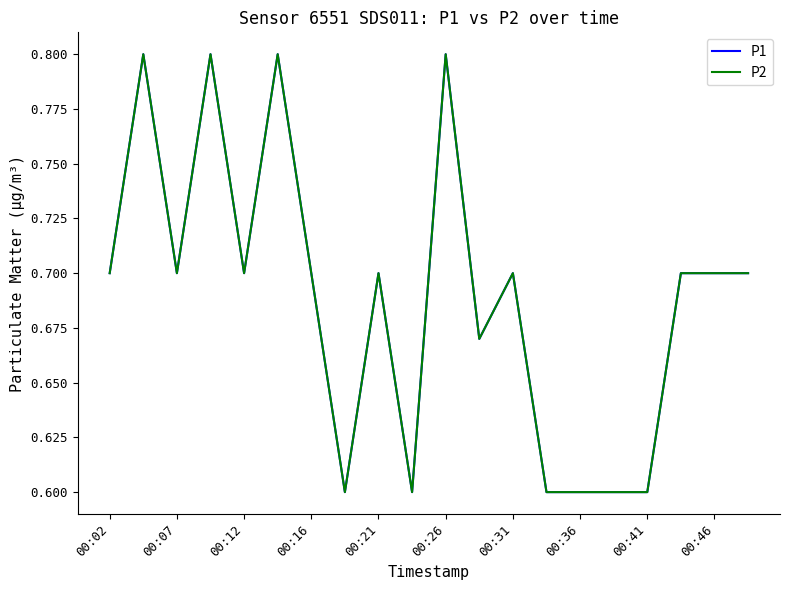

Which series has the widest spread of values?

P1